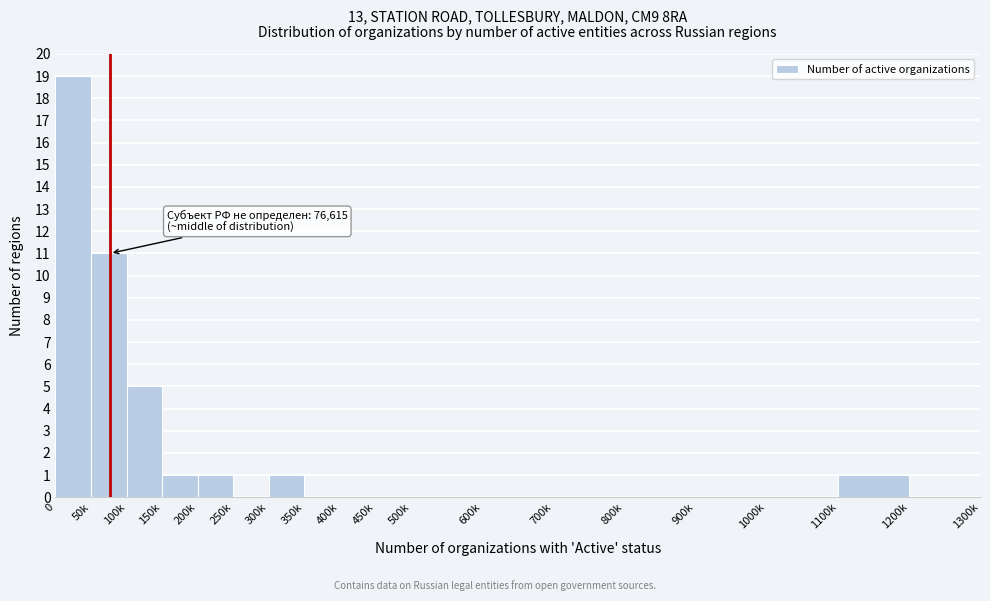

Reading right to left, what are all the values shown in this chart?

1200k=0	1100k=1	1000k=0	900k=0	800k=0	700k=0	600k=0	500k=0	450k=0	400k=0	350k=0	300k=1	250k=0	200k=1	150k=1	100k=5	50k=11	0=19